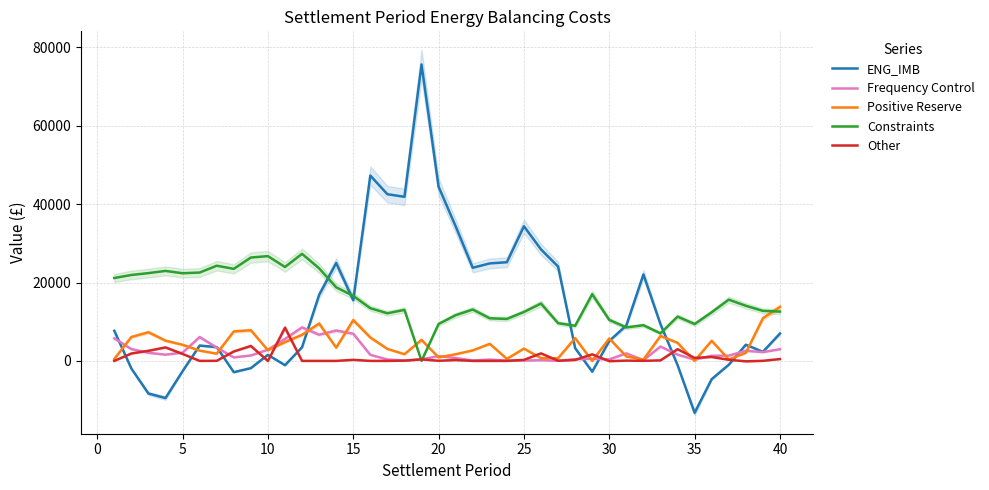

What is the maximum value for ENG_IMB?

75654.3